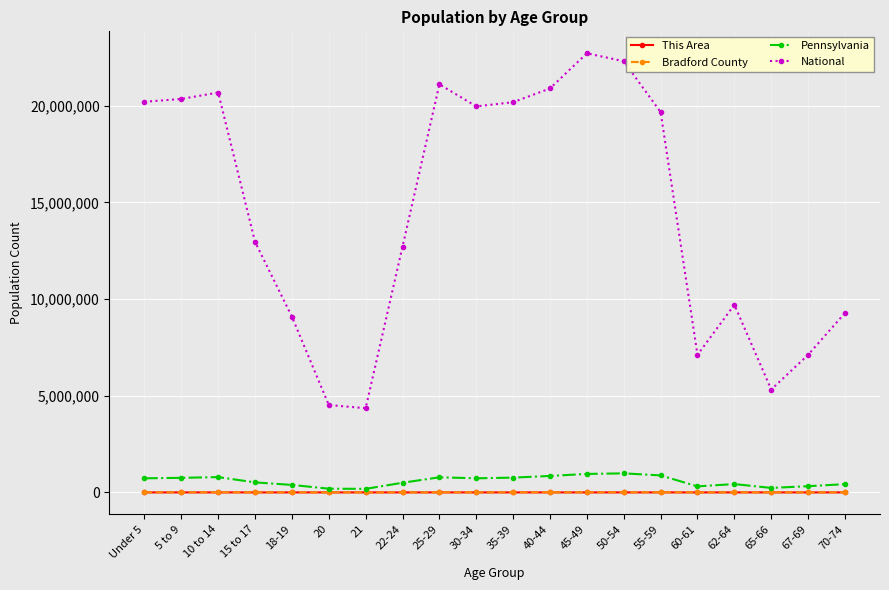

Which series changed the most between 30-34 and 62-64?

National